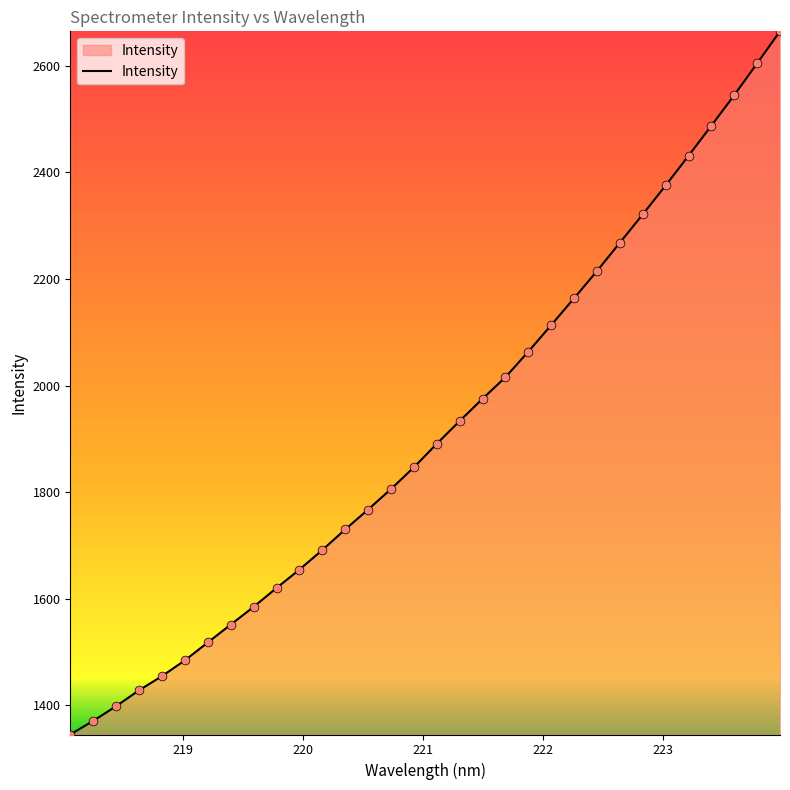

What is the maximum value shown in the chart?

2664.8